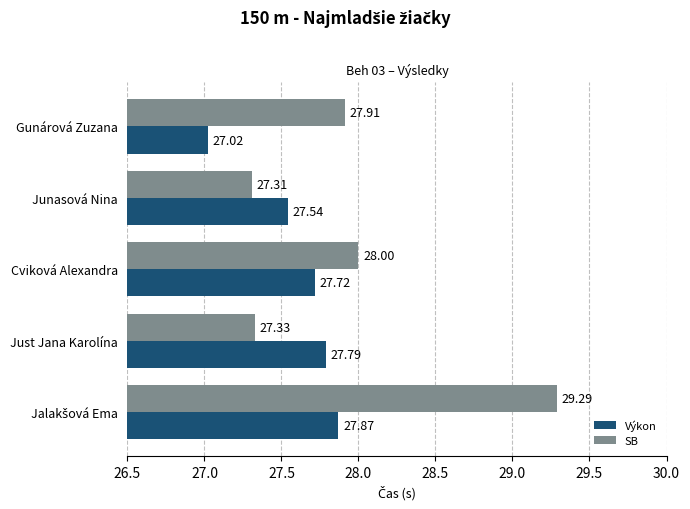

Which series has the widest spread of values?

SB